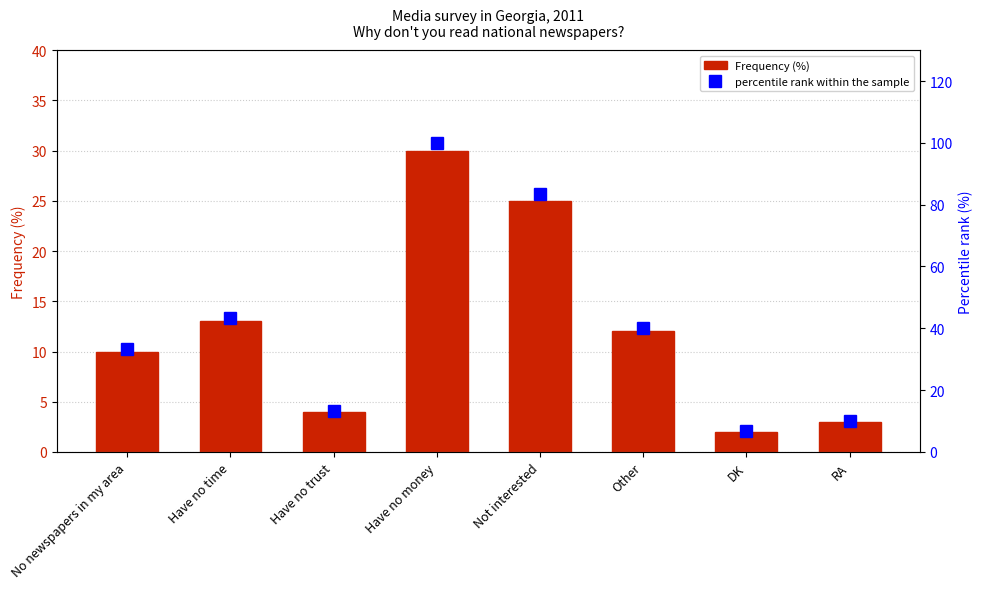

How many categories are shown in the chart?

8